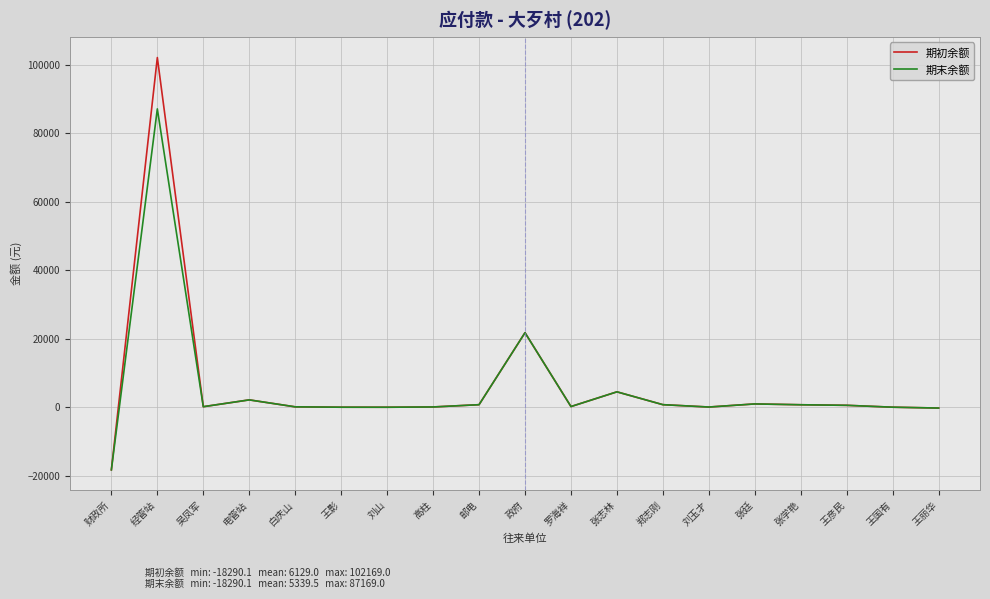

What is the total value across all series at 张志林?

9000.0